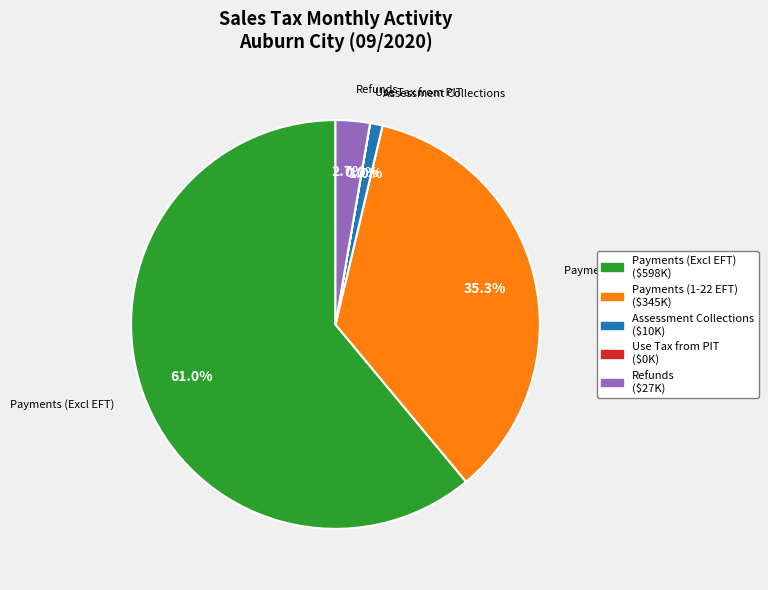

Does any single category account for the majority?

Yes